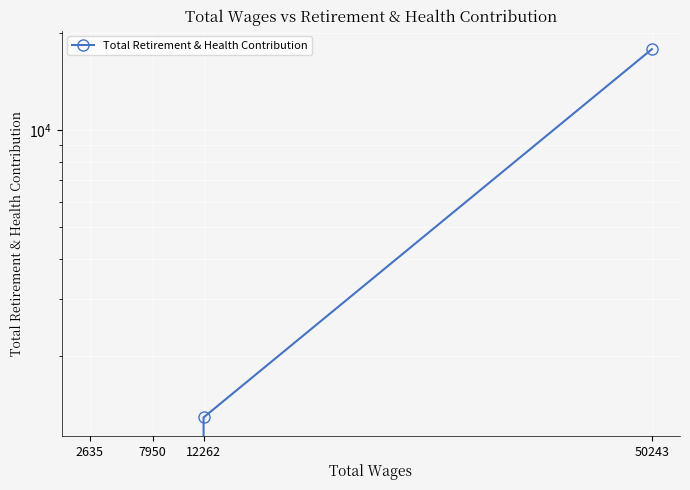

Rank the categories by value from lowest to highest.

2635, 7950, 12262, 50243